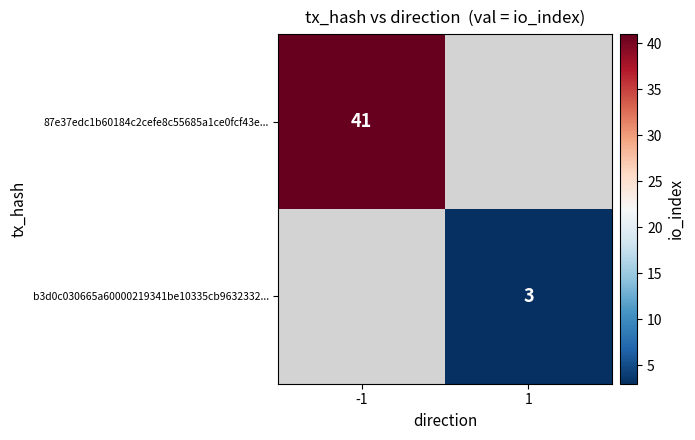

The 87e37edc1b60184c2cefe8c55685a1ce0fcf43e... series shows 41 at -1. True or false?

True